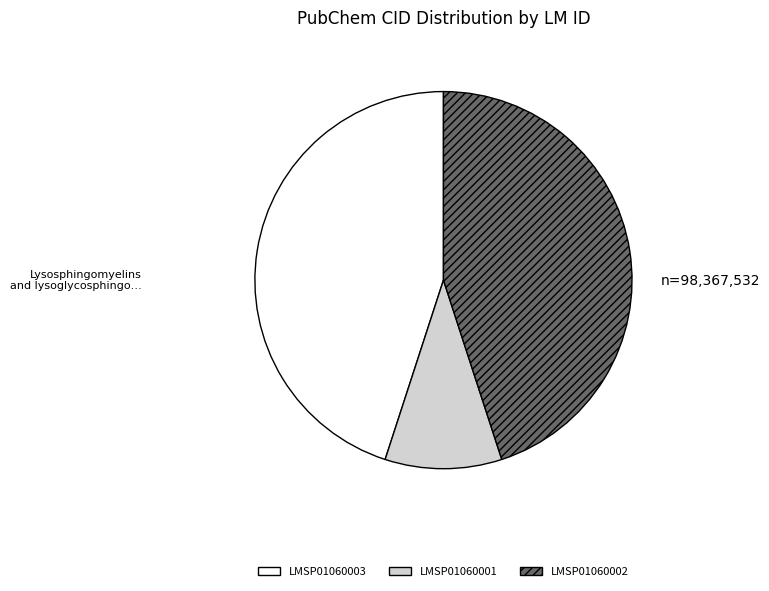

Is there any slice that represents more than half of the pie?

No